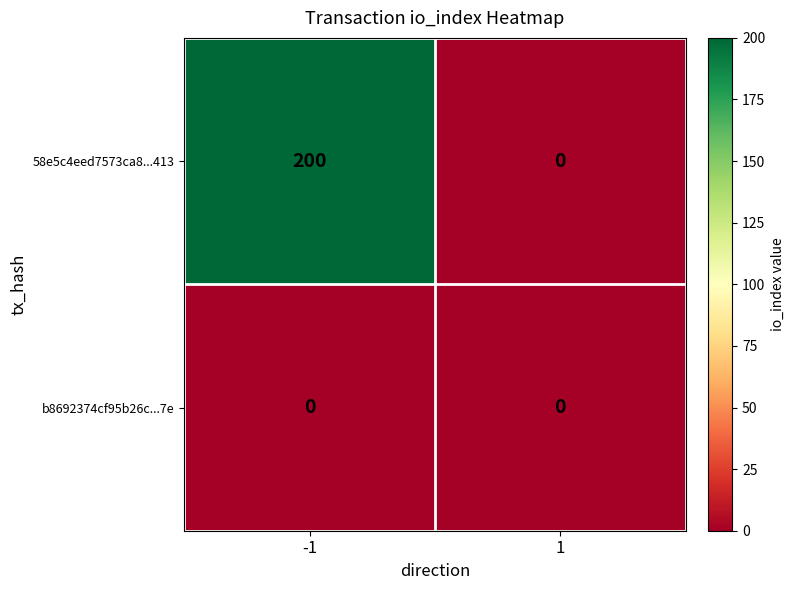

True or false: 58e5c4eed7573ca8...413 has a value of 0 at 1.

True